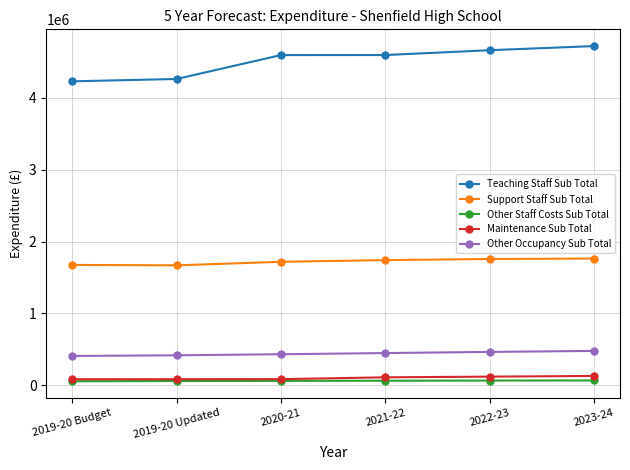

Does the chart have visible grid lines?

Yes